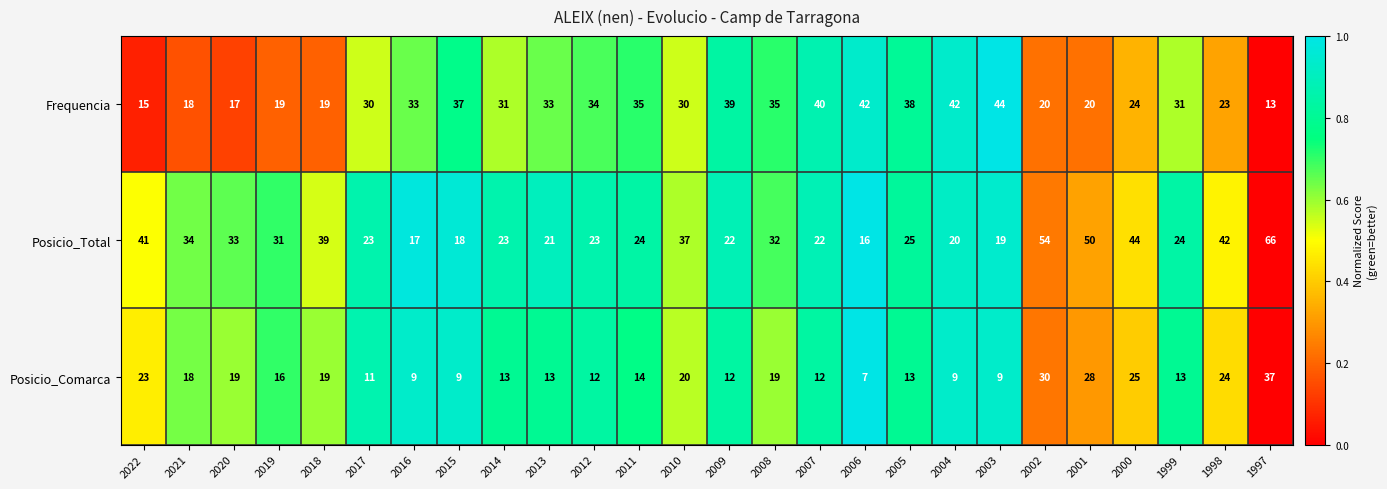

Where is Posicio_Total nearest to the value 41?

2022